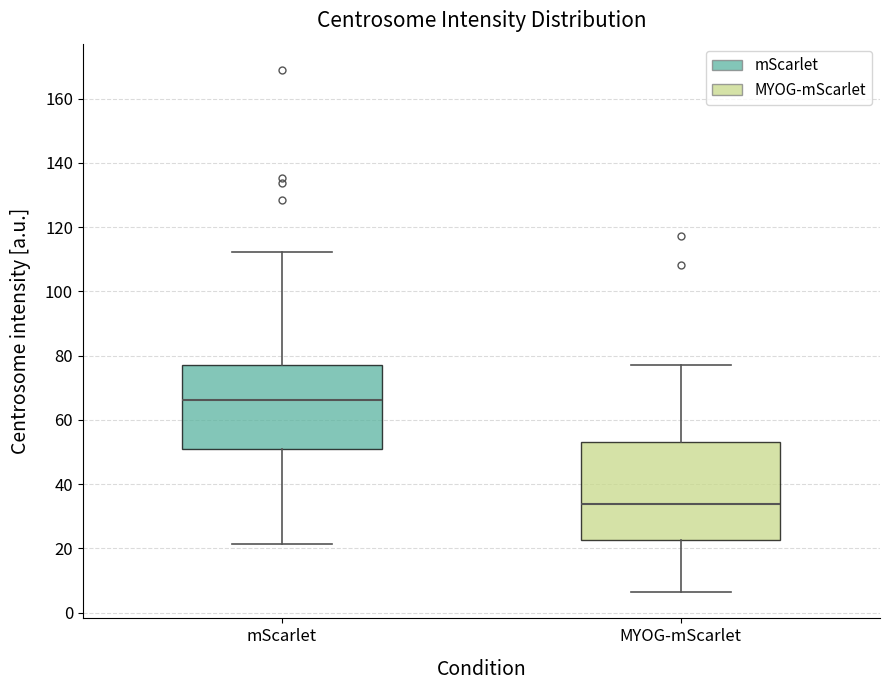

Where is the upper edge of the box for mScarlet on the y-axis? The values are not printed on the chart, so give them approximately, as read against the axis.

76